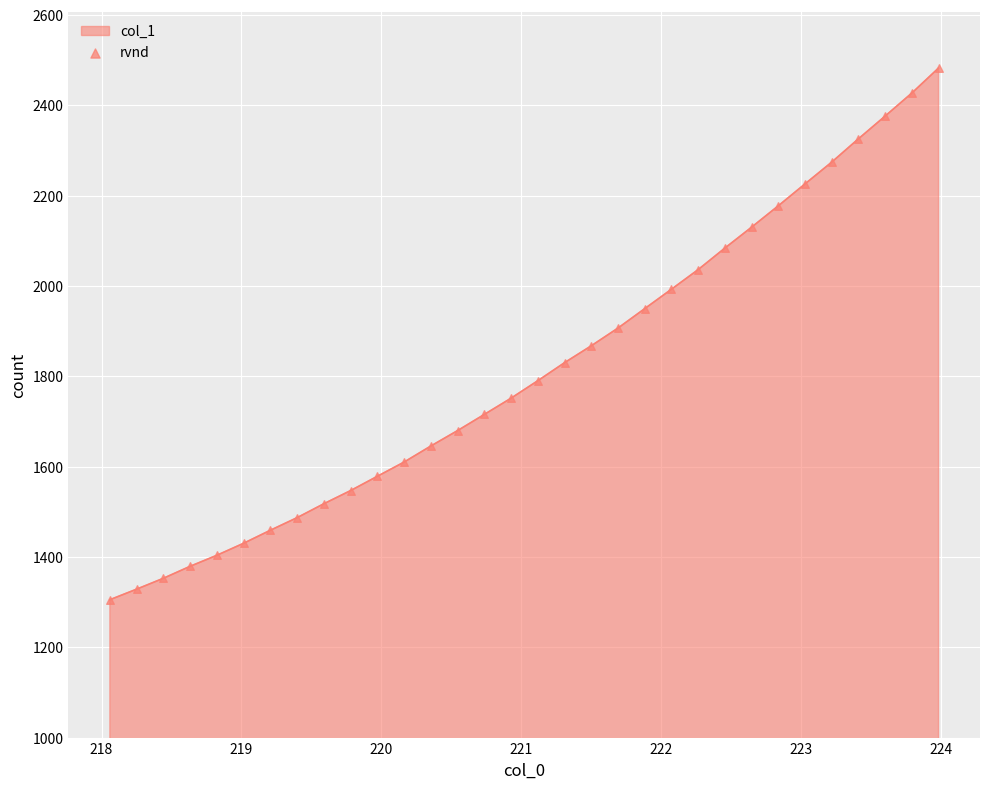

What is the difference between the maximum and minimum values?

1177.3